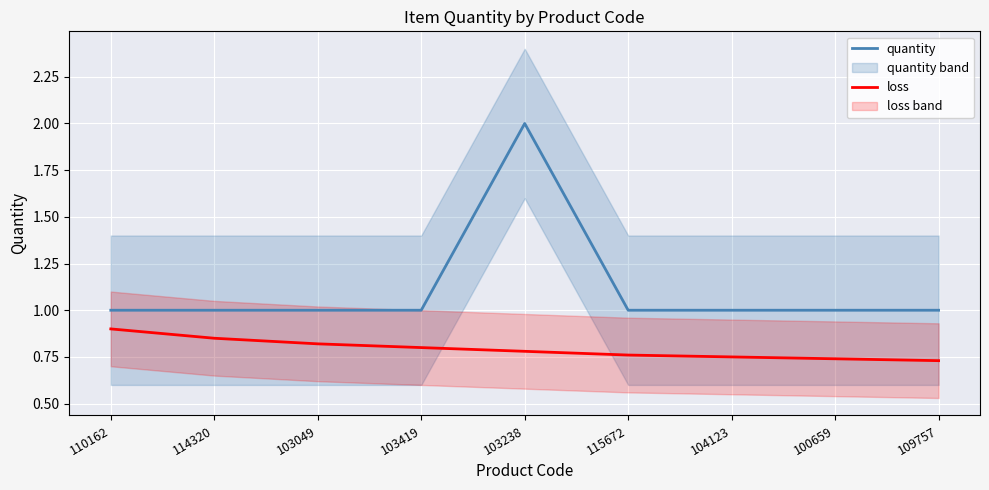

The value of quantity at 104123 is 1.0. True or false?

True